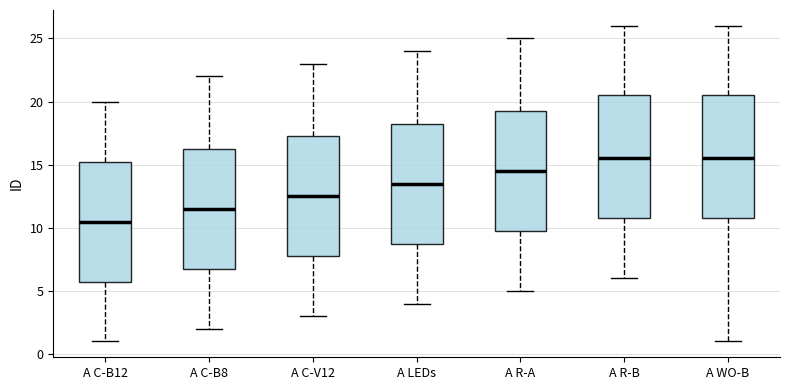

Which box has the lowest median line?

A C-B12